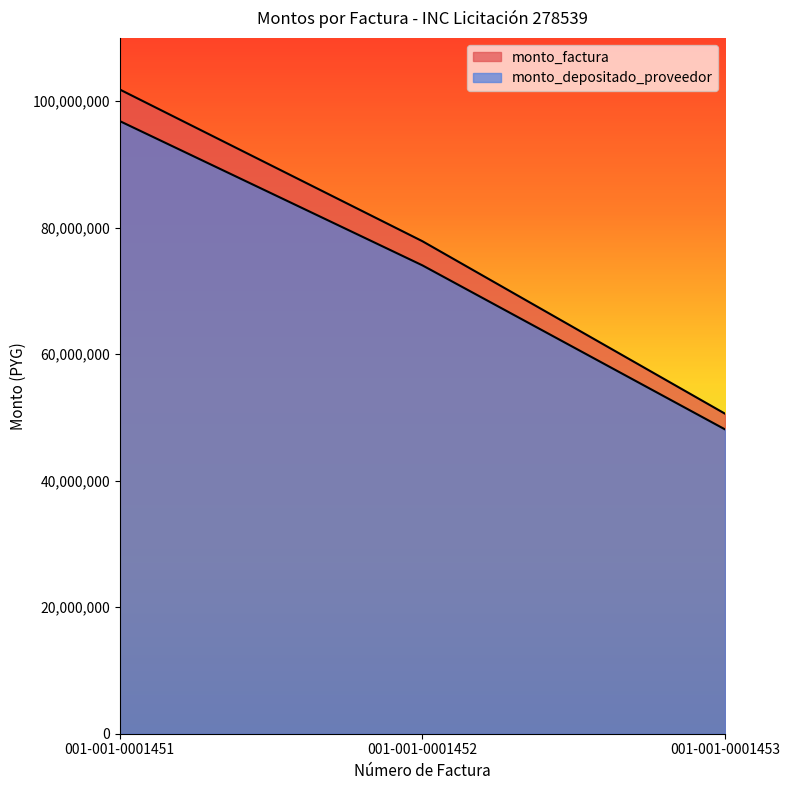

List the series in order of their overall mean, highest first.

monto_factura, monto_depositado_proveedor